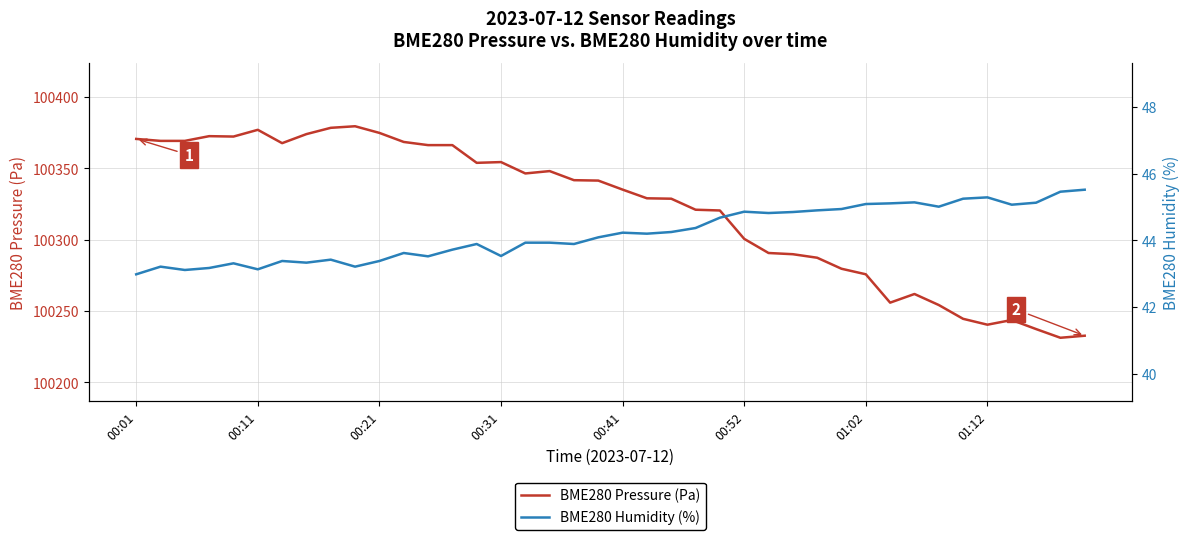

How many data points does each series have?

40